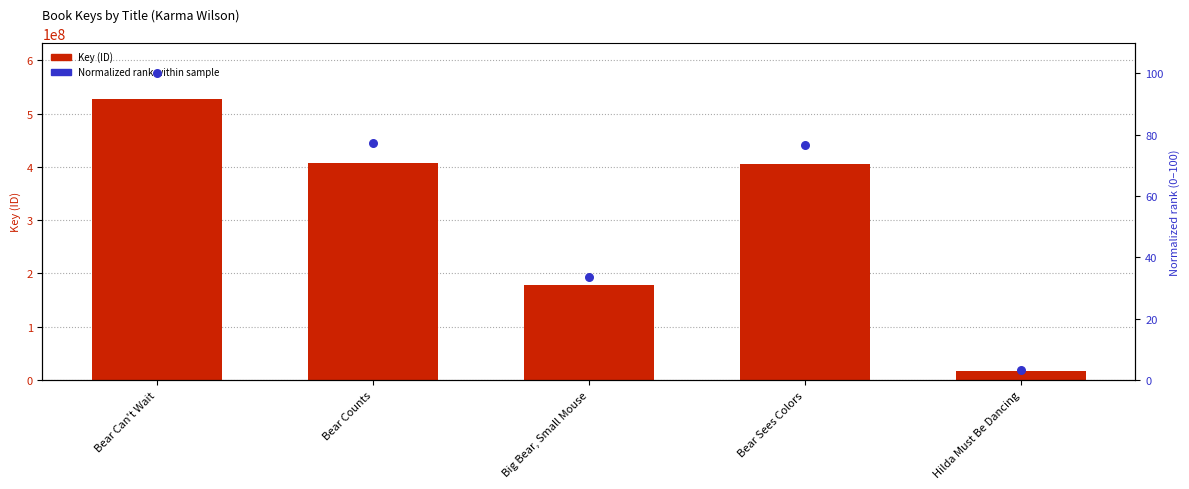

What is the total value across all series at Hilda Must Be Dancing?

16754914.2